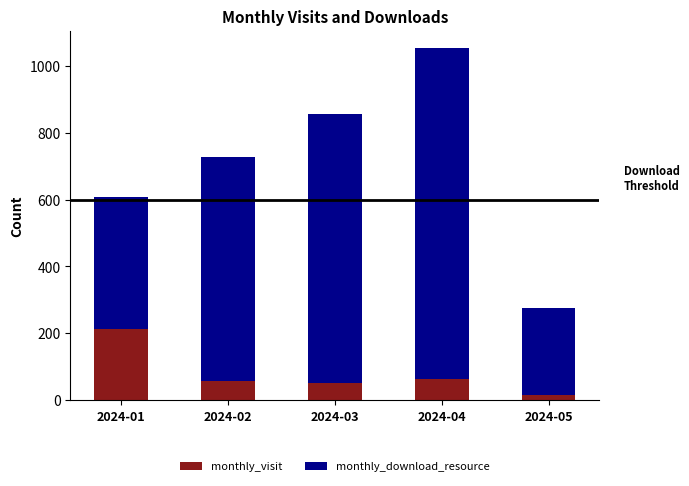

Which category has the lowest value in the monthly_visit series?

2024-05